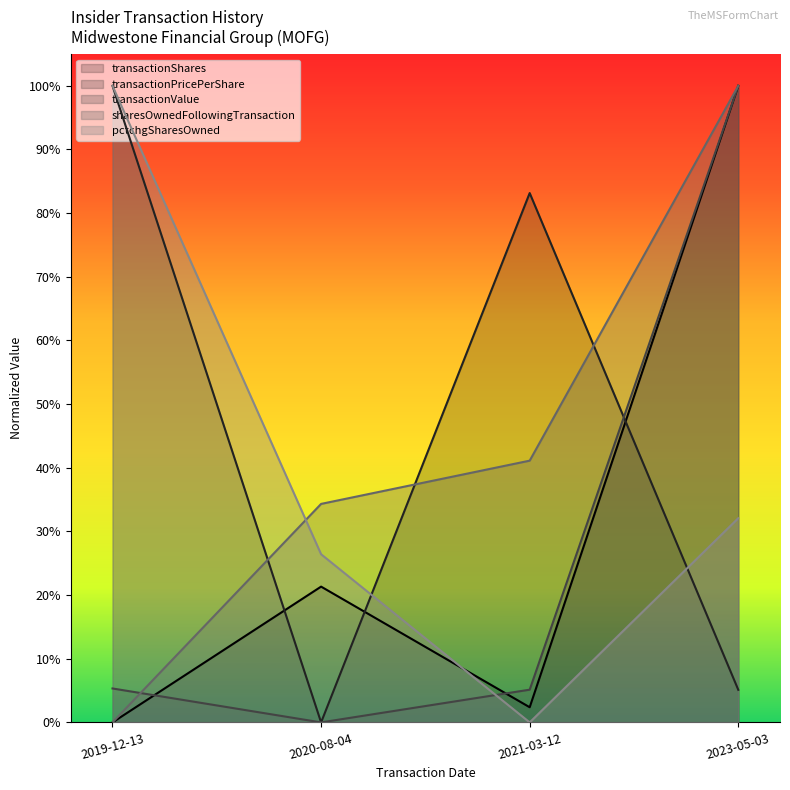

What is the sum of the pctchgSharesOwned values at 2020-08-04 and 2023-05-03?

0.6